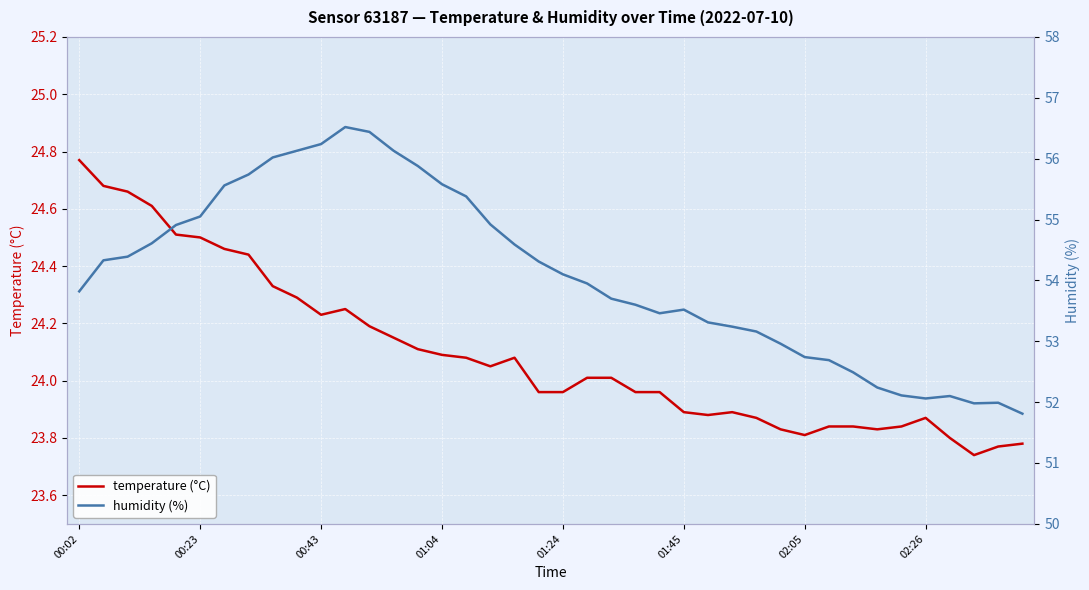

At which category does temperature (°C) reach its first local valley?

00:43